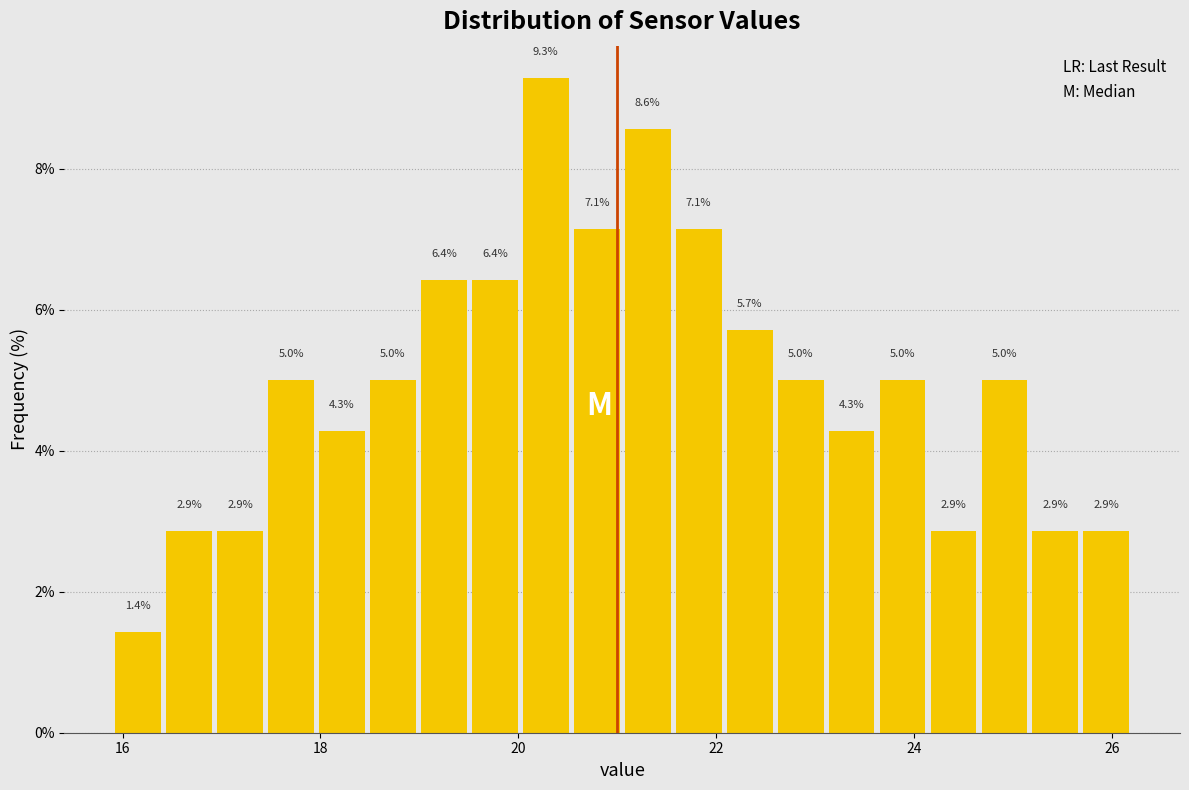

Around what value on the x-axis is the tallest bar? Give the approximate position of its centre, as read against the axis.

20.2